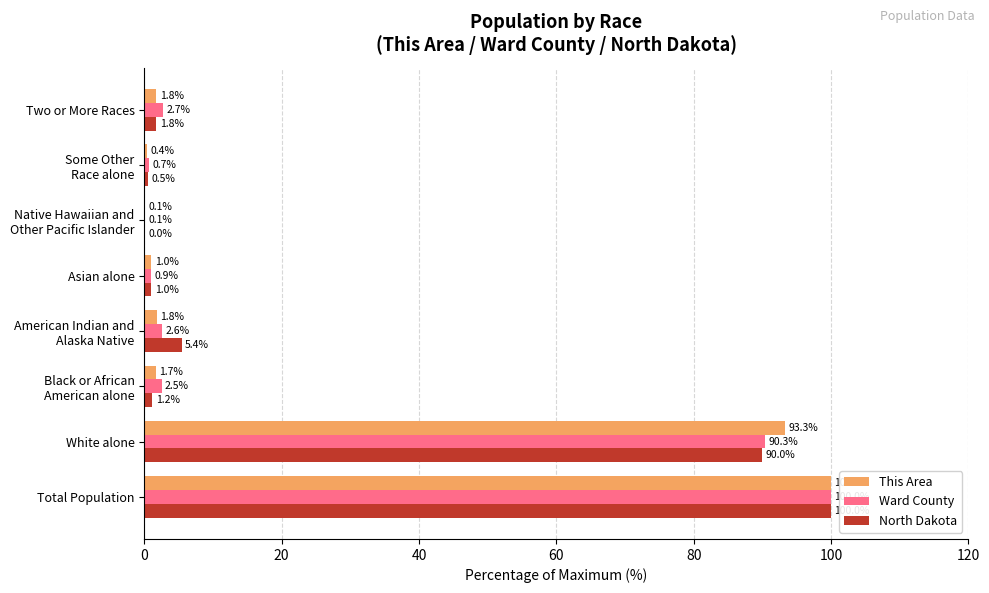

At which label is Ward County closest to 50?

White alone